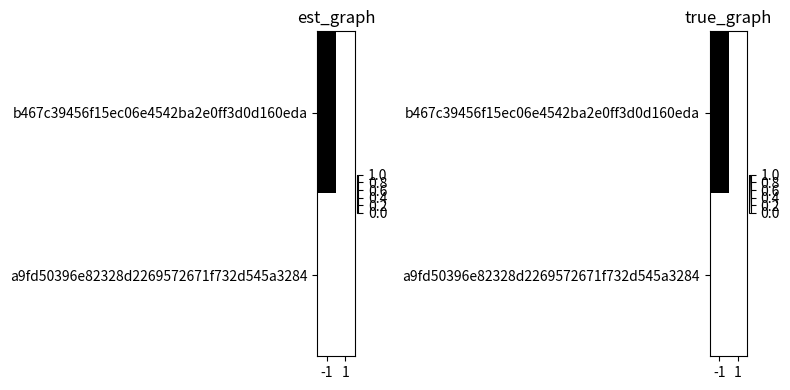

List the series in order of their peak value, lowest first.

a9fd50396e82328d2269572671f732d545a3284, b467c39456f15ec06e4542ba2e0ff3d0d160eda